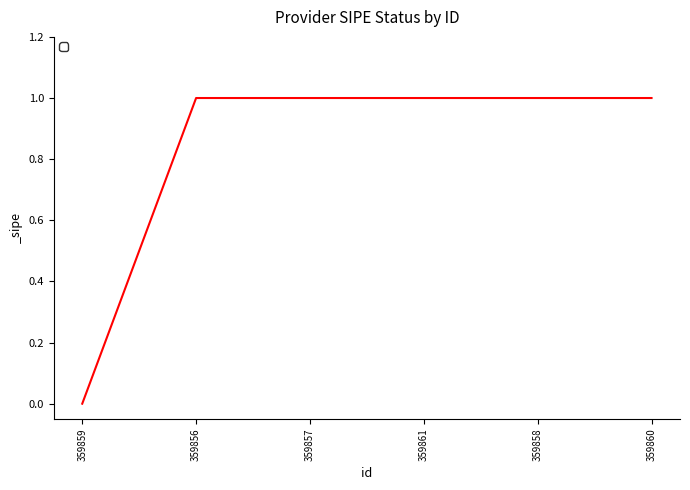

Is it true that the value at 359859 is 0?

True